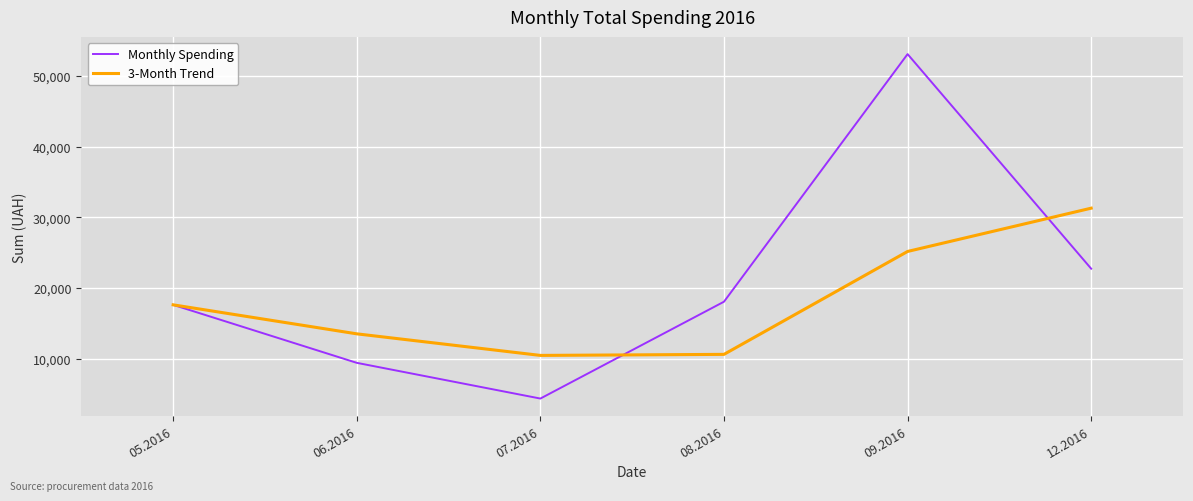

The value of 3-Month Trend at 09.2016 is 25168.3. True or false?

True